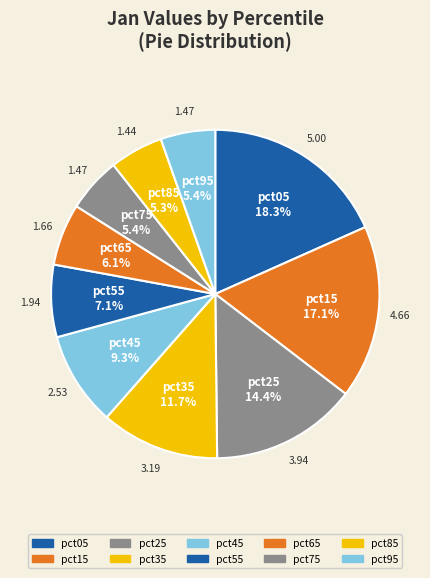

To the nearest percent, what is the combined percentage of pct55 and pct65?

13%